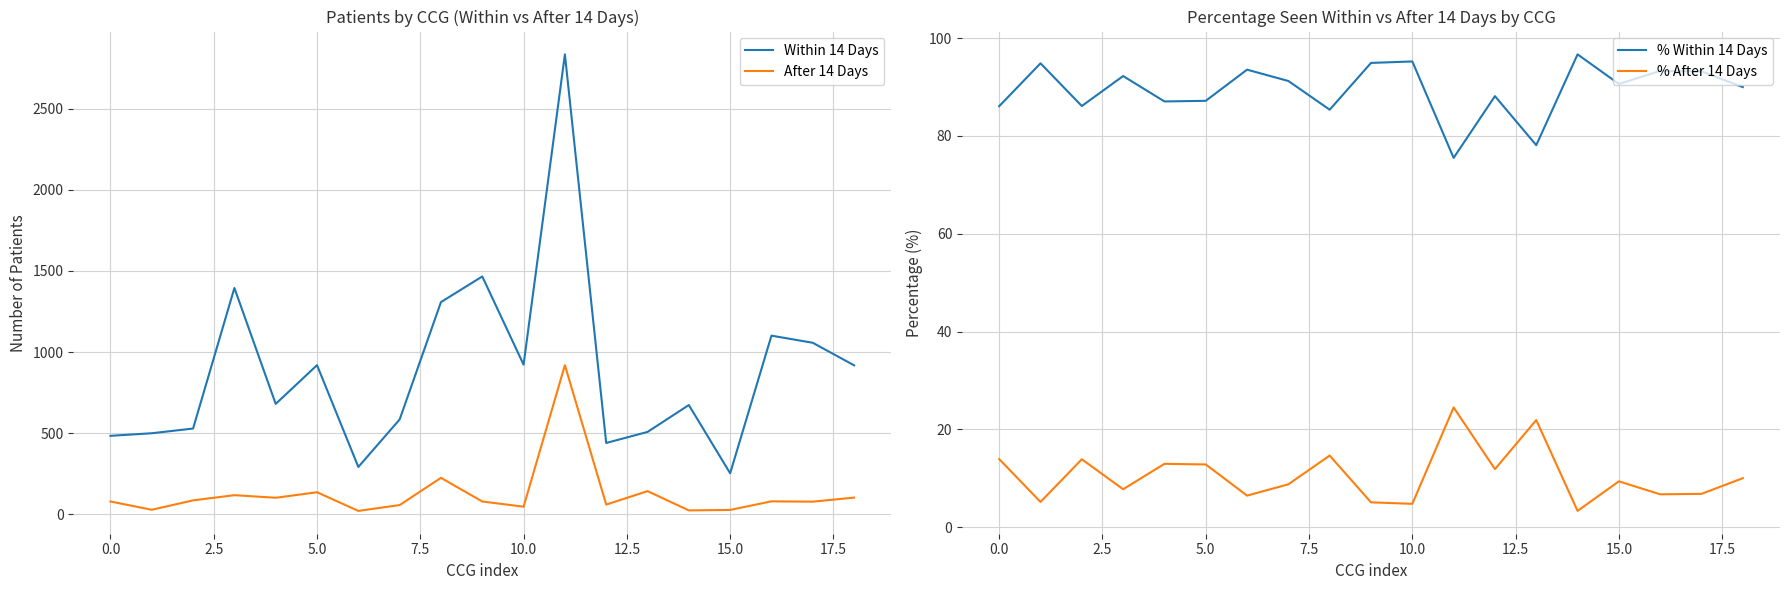

True or false: % Within 14 Days has more than 2 interior local peaks.

True